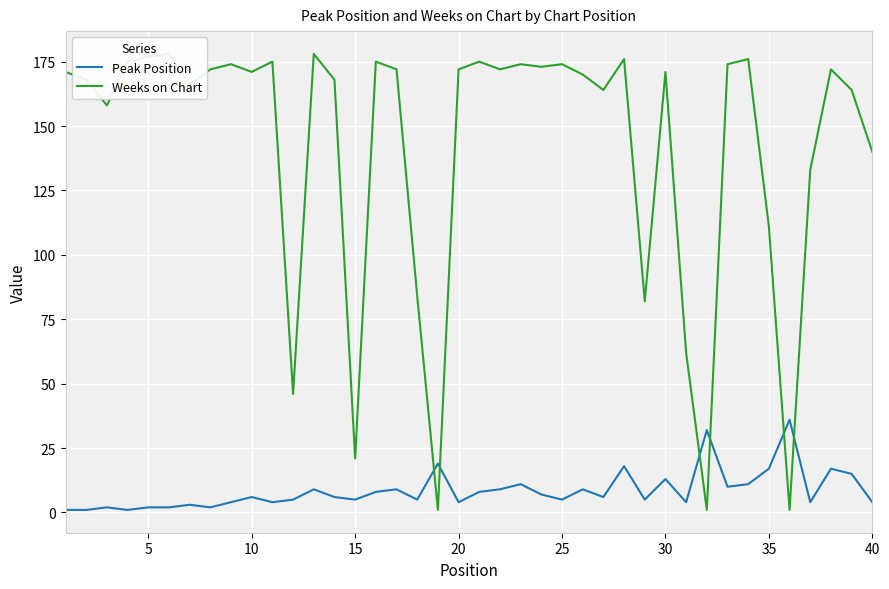

Is it true that Weeks on Chart equals 230 at 27?

False